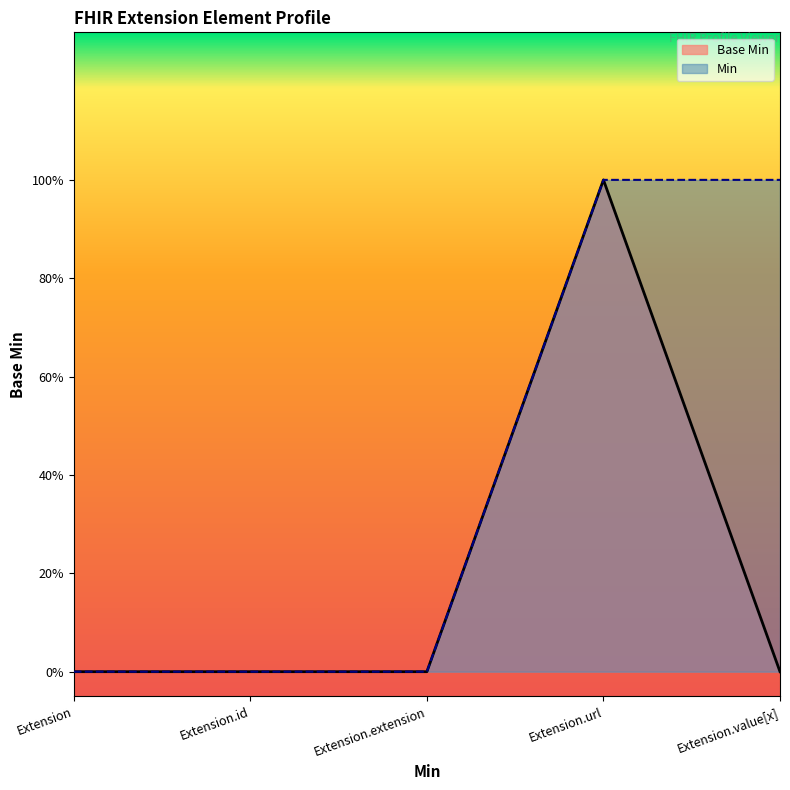

Reading left to right, transcribe all the data shown in this chart.

Extension=0	Extension.id=0	Extension.extension=0	Extension.url=1	Extension.value[x]=0